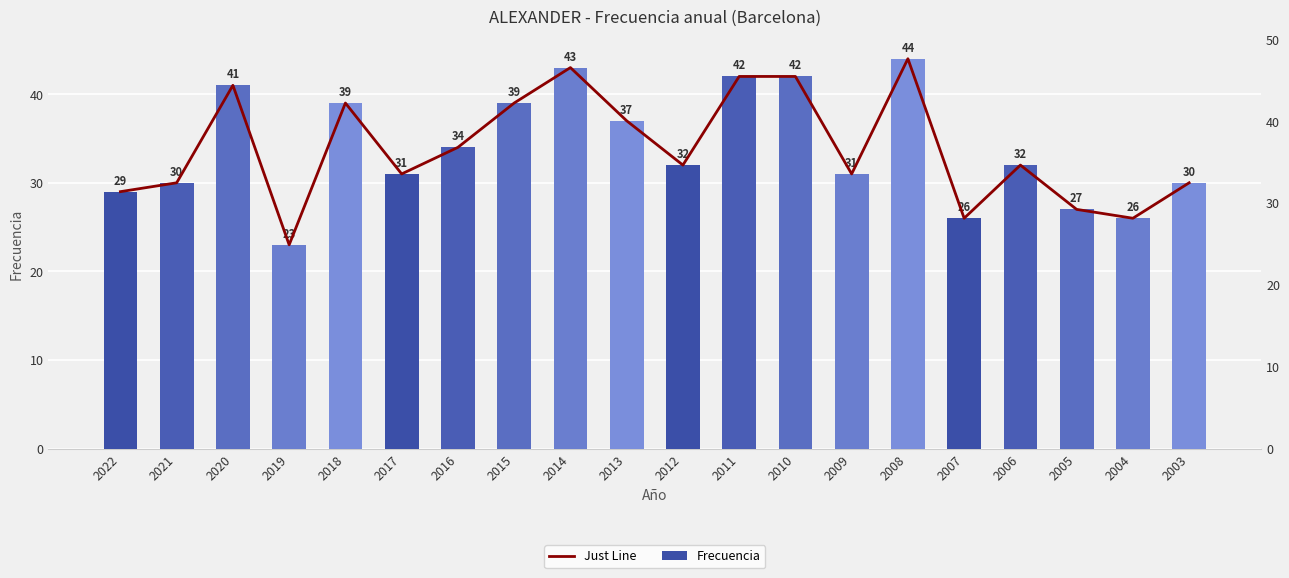

What is the difference between the second highest and second lowest values in the Just Line series?

17